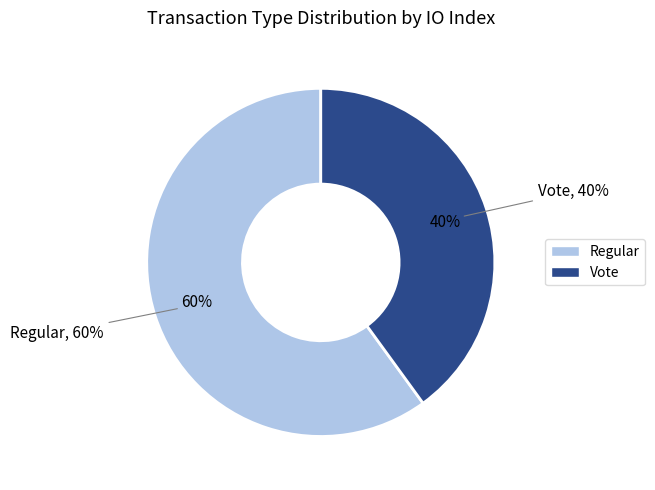

What percentage is NOT represented by Vote?

60.0%